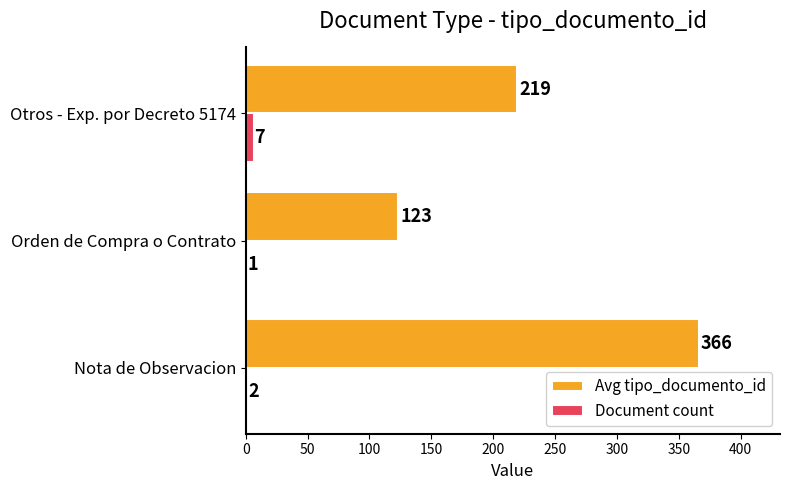

Which series has the largest total across all categories?

Avg tipo_documento_id